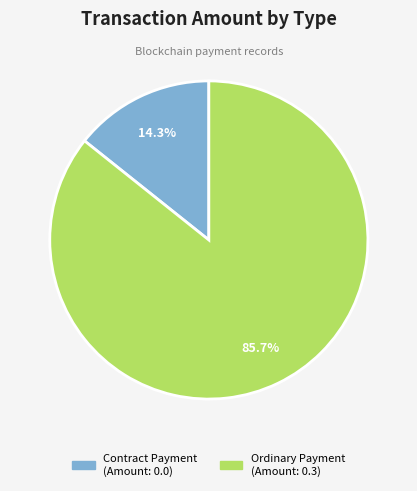

To the nearest percent, what is the combined percentage of Contract Payment and Ordinary Payment?

100%